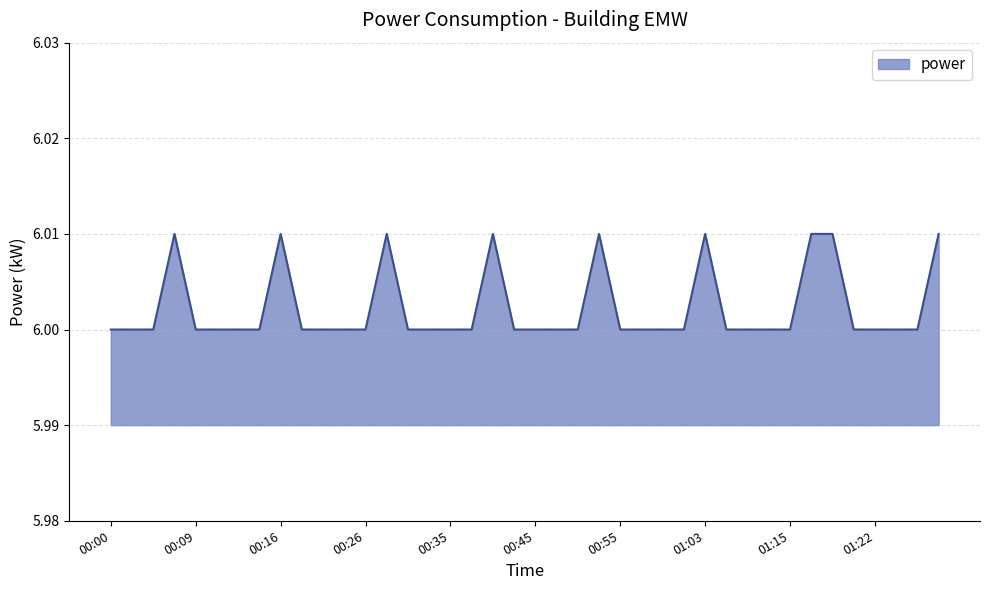

Is this an area chart (filled region under the line)?

Yes